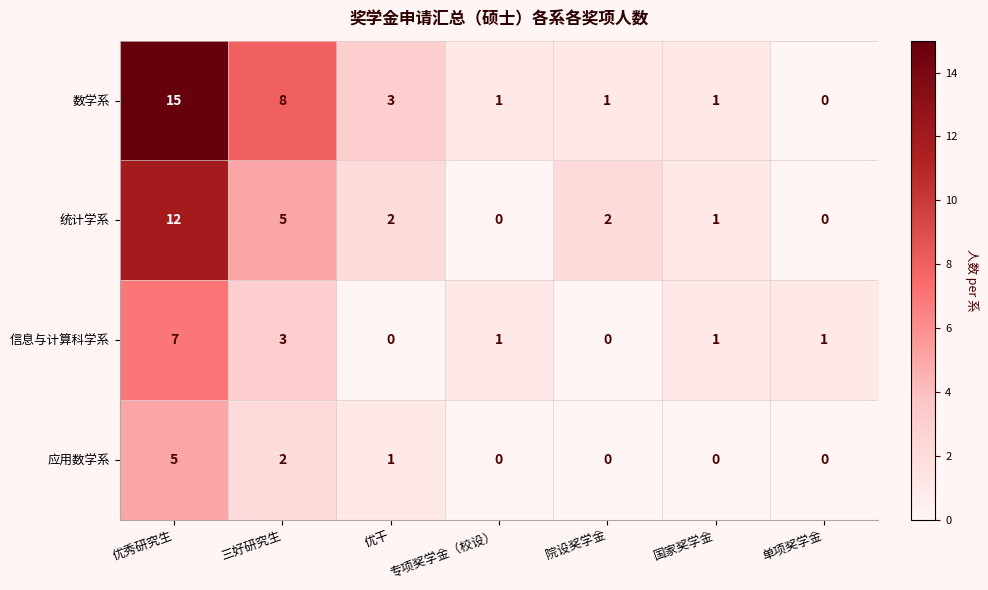

At how many categories does at least one series exceed 12?

1